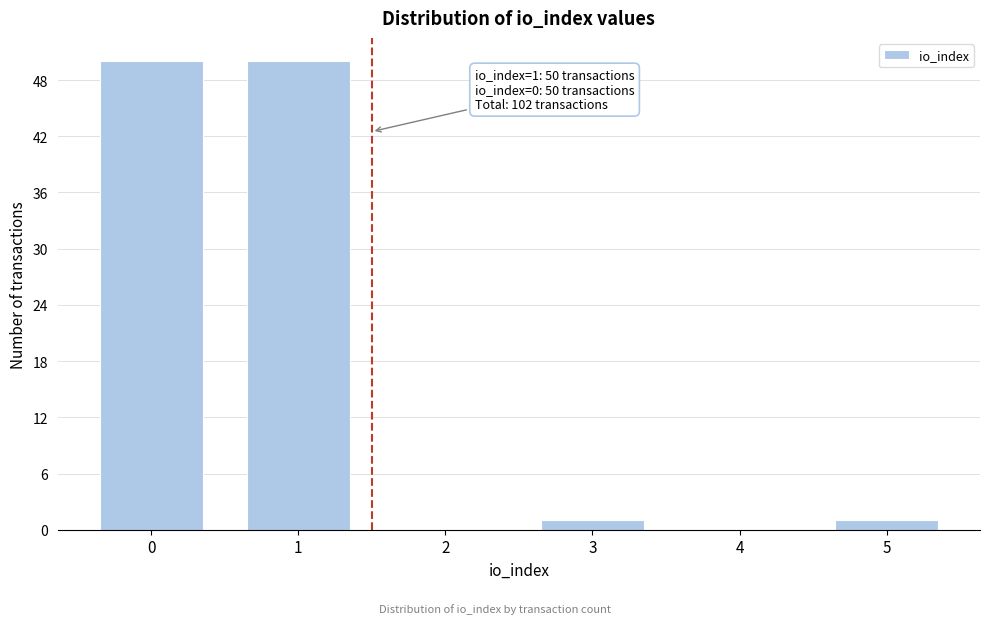

Reading right to left, list all the values displayed in this chart.

5=1	4=0	3=1	2=0	1=50	0=50